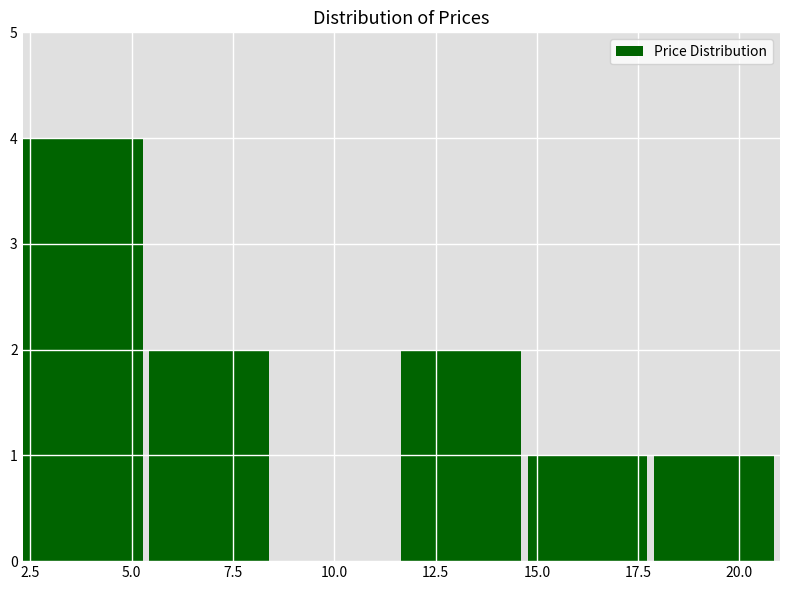

Which range on the x-axis has the tallest bar?

2.5 to 5.5